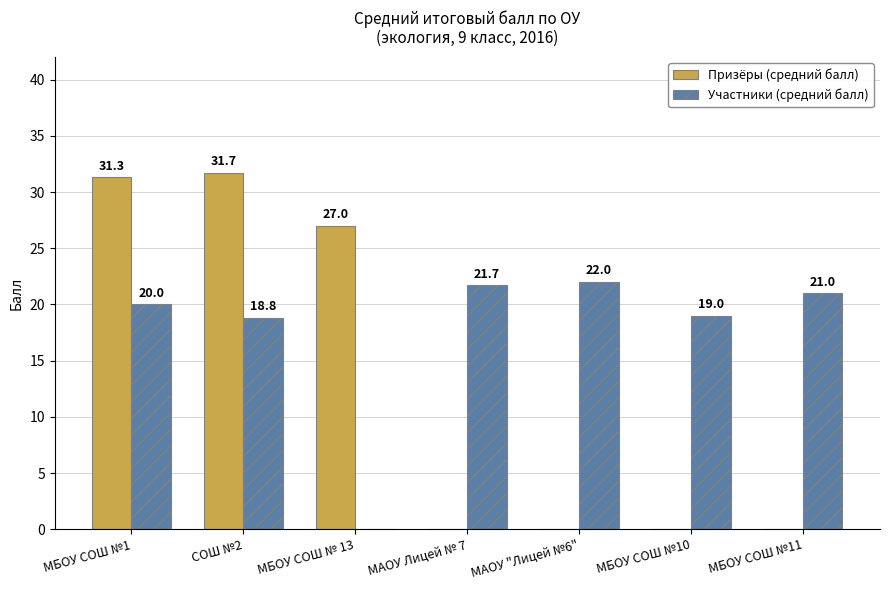

What is the sum of the Призёры (средний балл) values at СОШ №2 and МБОУ СОШ №11?

31.7